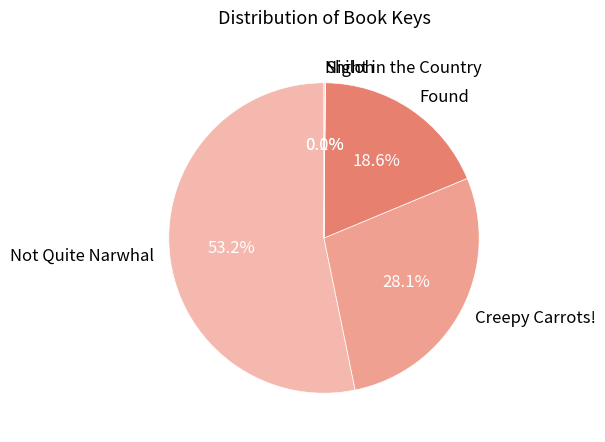

What is the ratio of the value at Not Quite Narwhal to the value at Found?

2.9